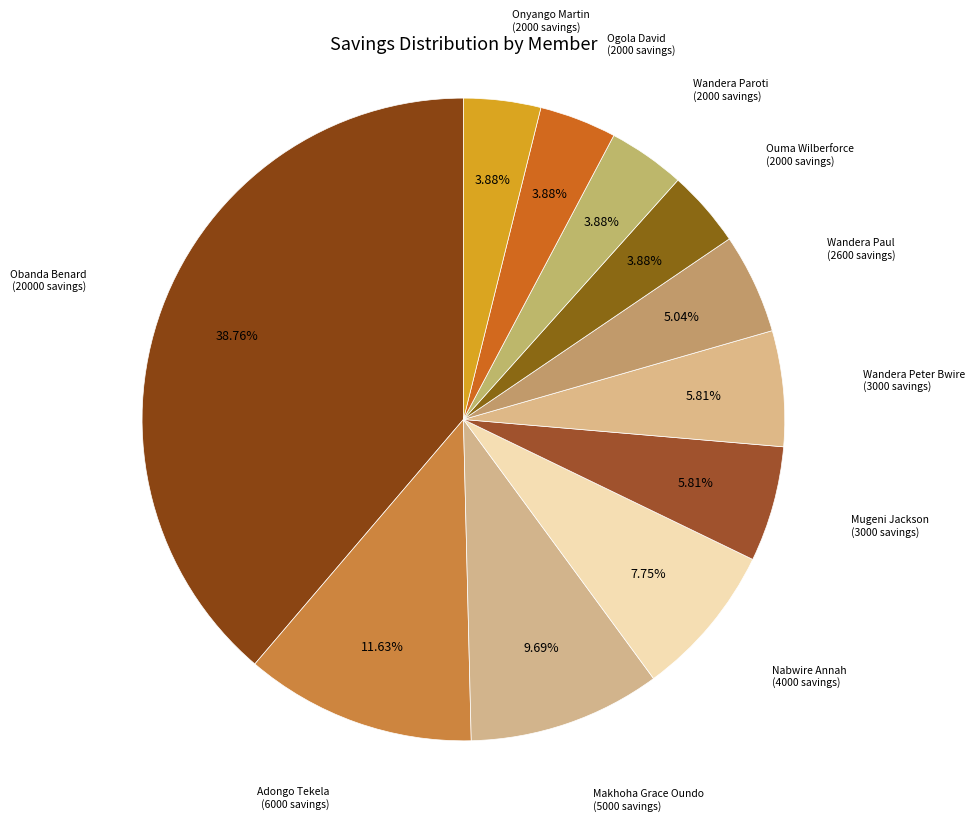

What is the largest slice in the pie chart?

Obanda Benard